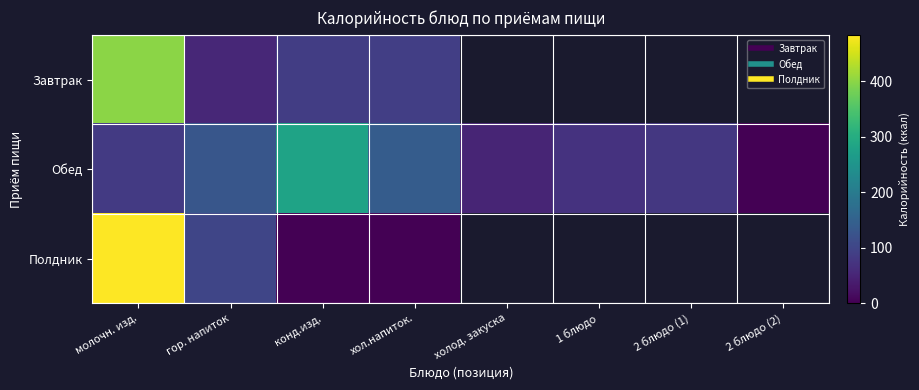

What is the difference between the maximum and minimum values in the Полдник series?

483.9